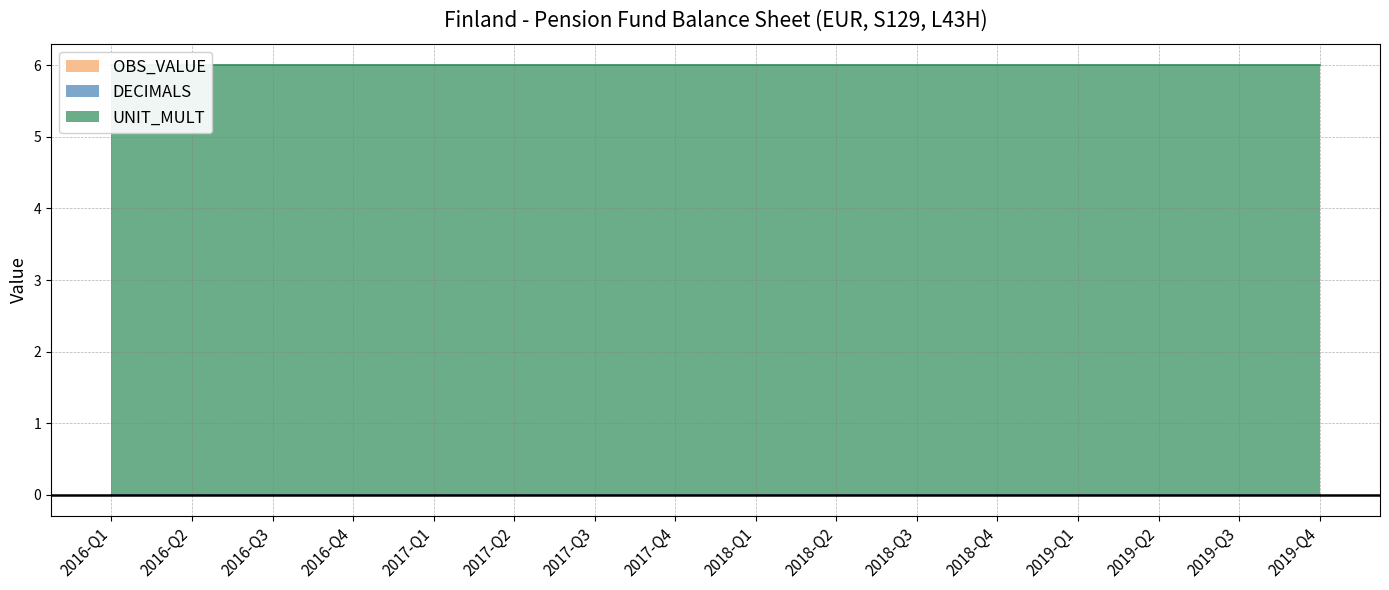

True or false: UNIT_MULT has more than 2 points higher than both neighbors.

False